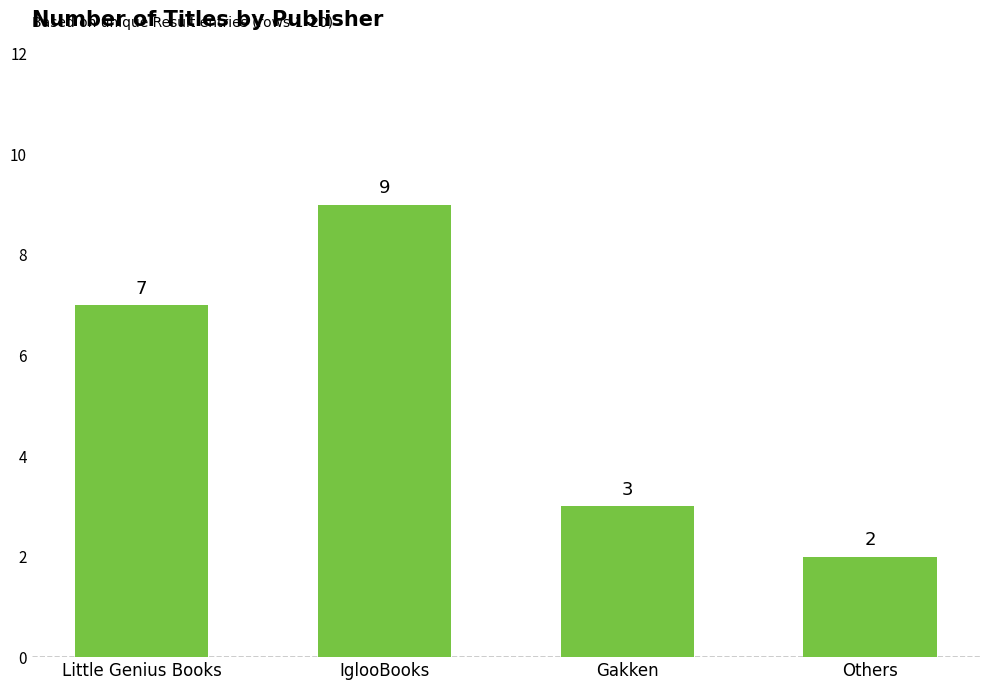

True or false: the data shows 2 at Little Genius Books.

False